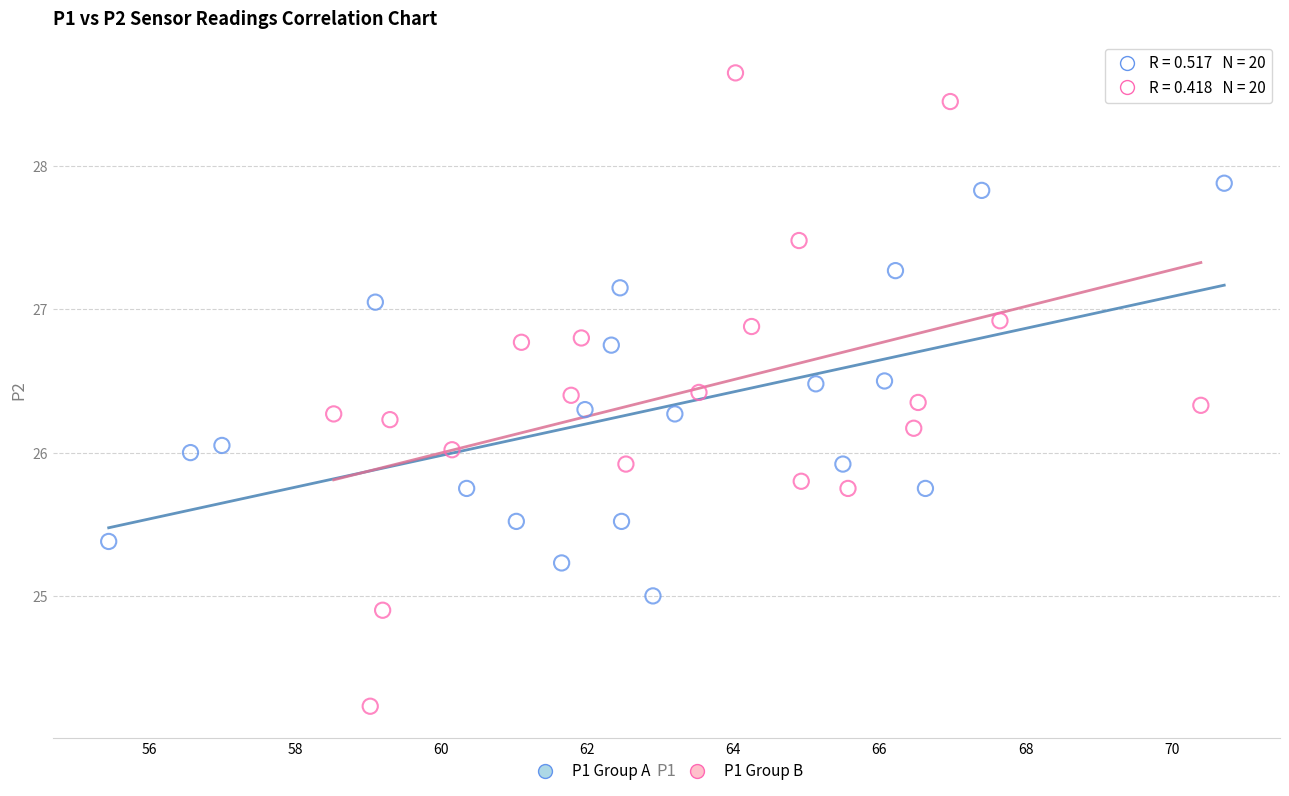

Which series has the largest Y range (max minus min)?

P1 Group B